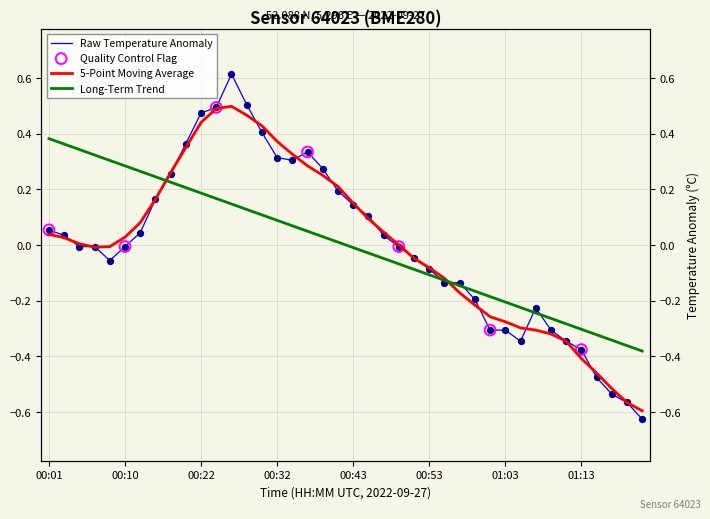

What is the change in value from 25 to 36?

-0.4